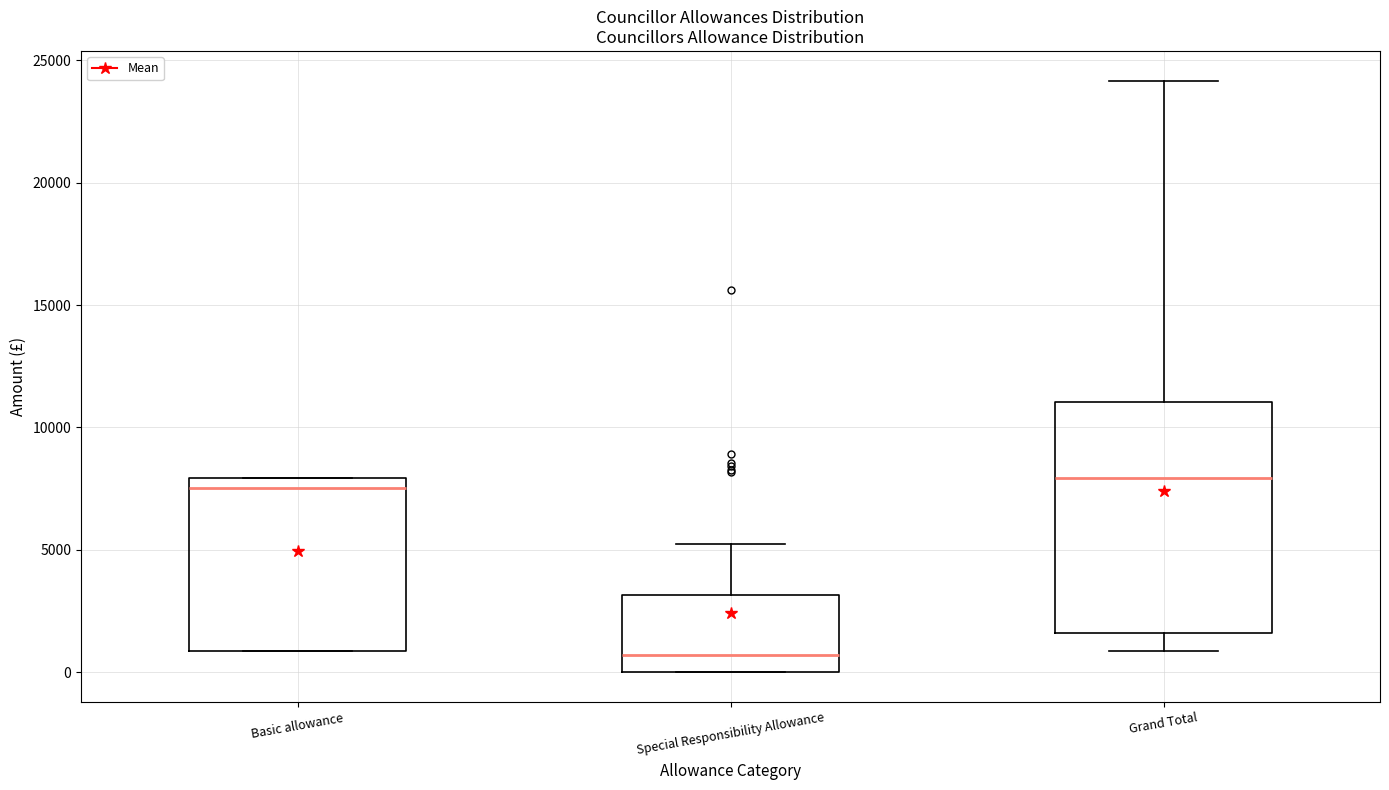

Comparing the boxes themselves (not the whiskers), which one is the tallest?

Grand Total